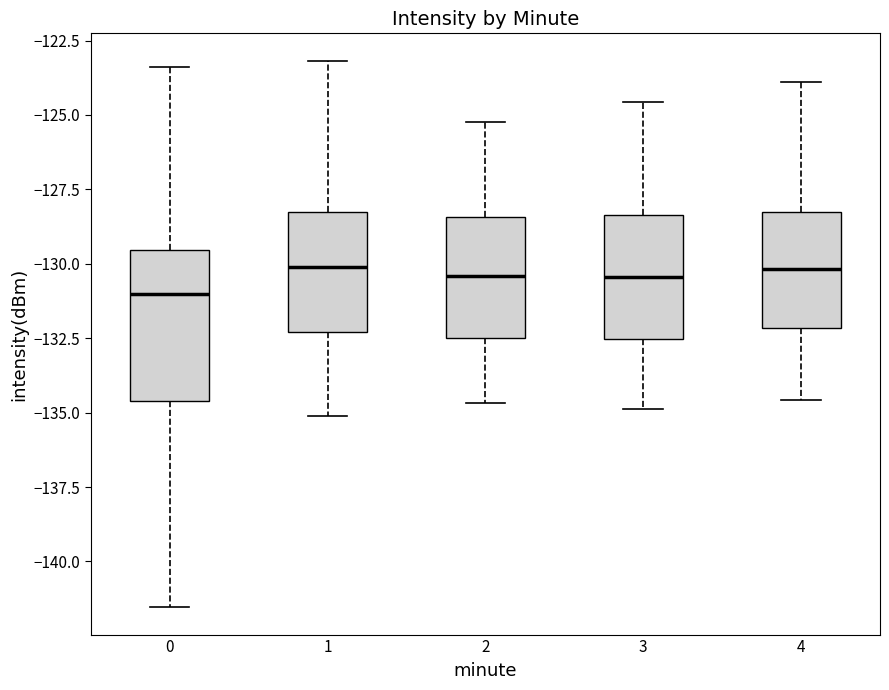

Reading left to right, read every box against the y-axis: the position of its median line, the range the box covers, and the ends of its whiskers. The values are not printed on the chart, so give them approximately, as read against the axis.

0: median -131.0, box -134.5 to -129.5, whiskers -141.5 to -123.5
1: median -130.0, box -132.5 to -128.5, whiskers -135.0 to -123.0
2: median -130.5, box -132.5 to -128.5, whiskers -134.5 to -125.0
3: median -130.5, box -132.5 to -128.5, whiskers -135.0 to -124.5
4: median -130.0, box -132.0 to -128.5, whiskers -134.5 to -124.0